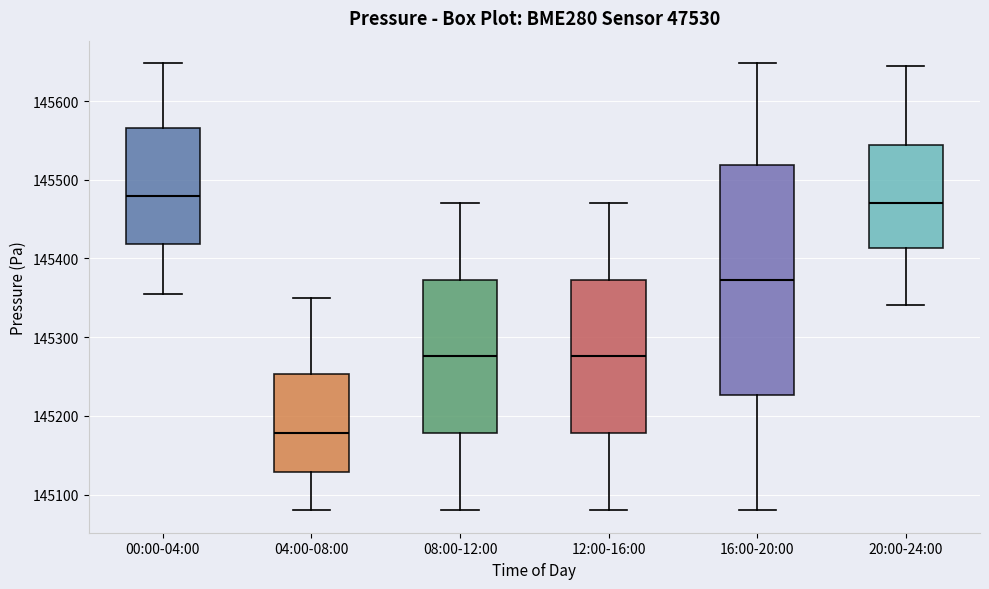

Reading left to right, transcribe this box plot: for each box, give where its median line is, the range the box spans, and where its two whiskers end, as read against the y-axis. The values are not printed on the chart, so give them approximately, as read against the axis.

00:00-04:00: median 145480, box 145420 to 145570, whiskers 145360 to 145650
04:00-08:00: median 145180, box 145130 to 145250, whiskers 145080 to 145350
08:00-12:00: median 145280, box 145180 to 145370, whiskers 145080 to 145470
12:00-16:00: median 145280, box 145180 to 145370, whiskers 145080 to 145470
16:00-20:00: median 145370, box 145230 to 145520, whiskers 145080 to 145650
20:00-24:00: median 145470, box 145410 to 145540, whiskers 145340 to 145640